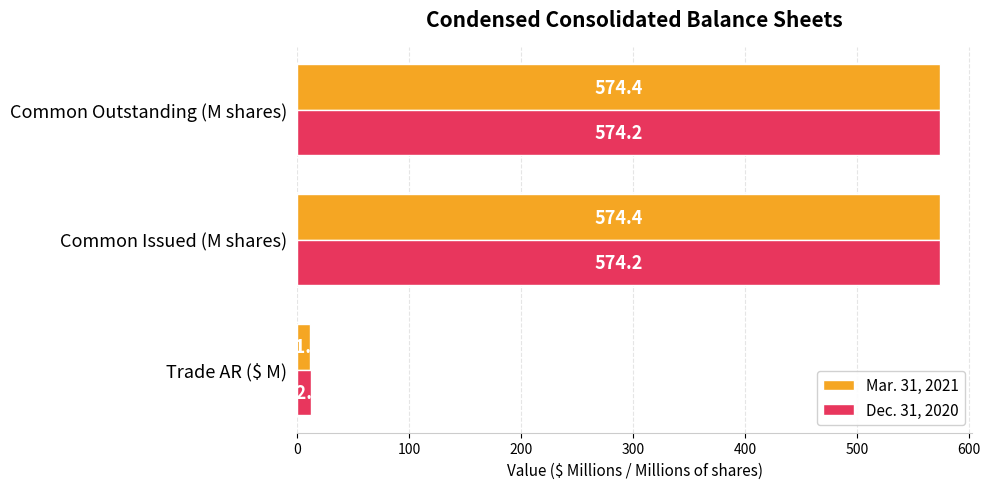

What value does the Dec. 31, 2020 series have at Trade AR ($ M)?

12.3